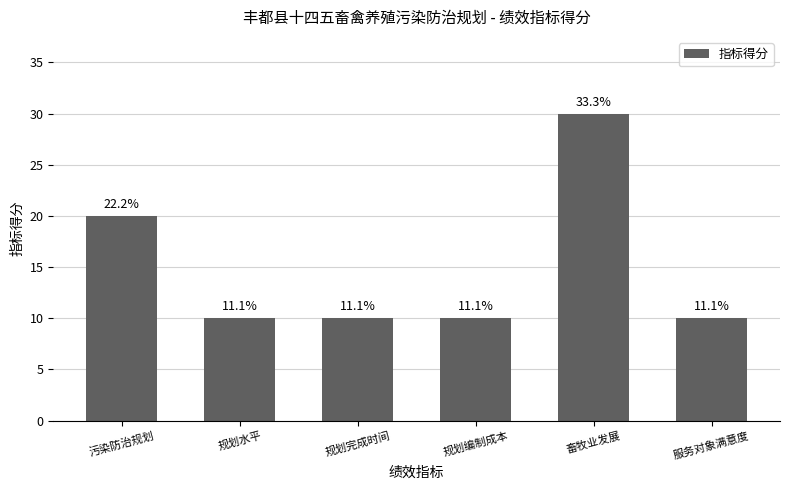

Rank the categories by value from lowest to highest.

规划水平, 规划完成时间, 规划编制成本, 服务对象满意度, 污染防治规划, 畜牧业发展